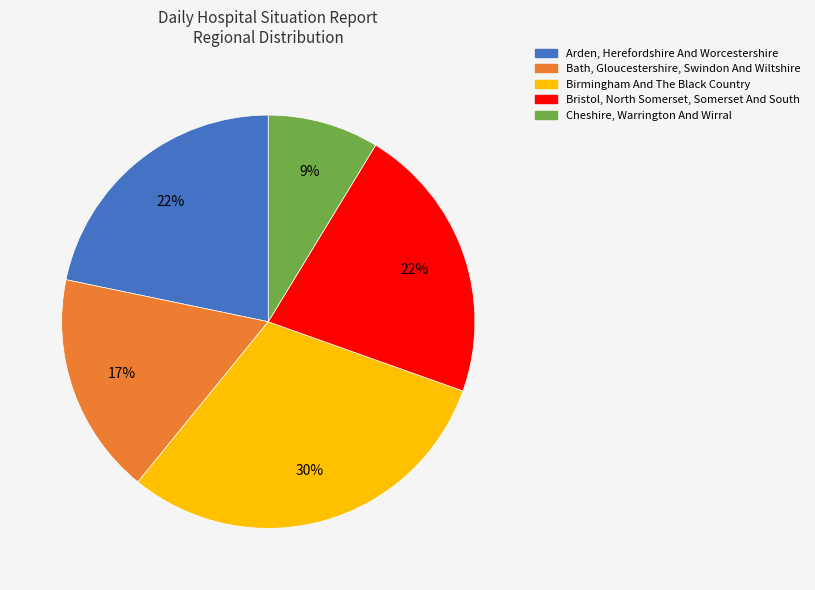

Between Cheshire, Warrington And Wirral and Bath, Gloucestershire, Swindon And Wiltshire, which is larger?

Bath, Gloucestershire, Swindon And Wiltshire